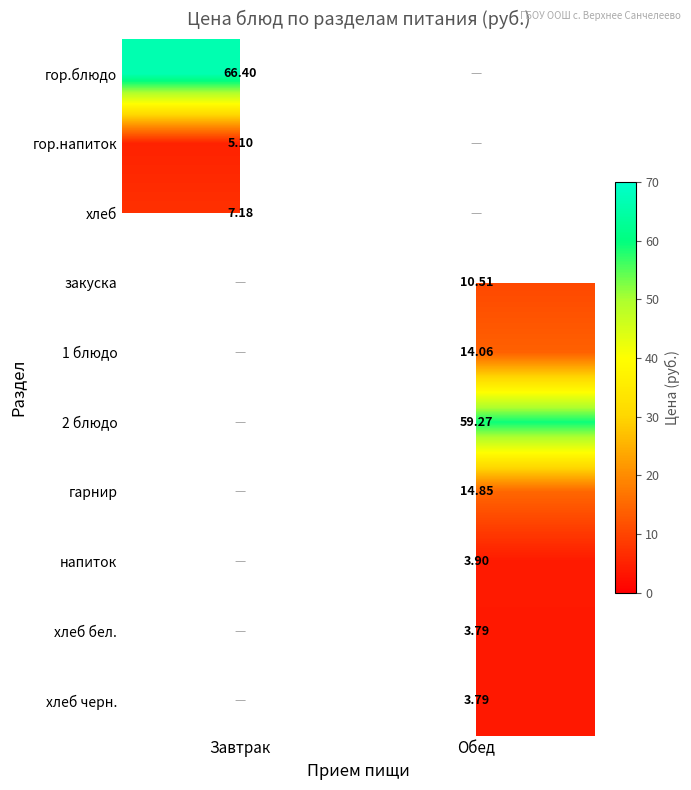

Is the value of 1 блюдо at Обед greater than the value of гор.блюдо at Завтрак?

No